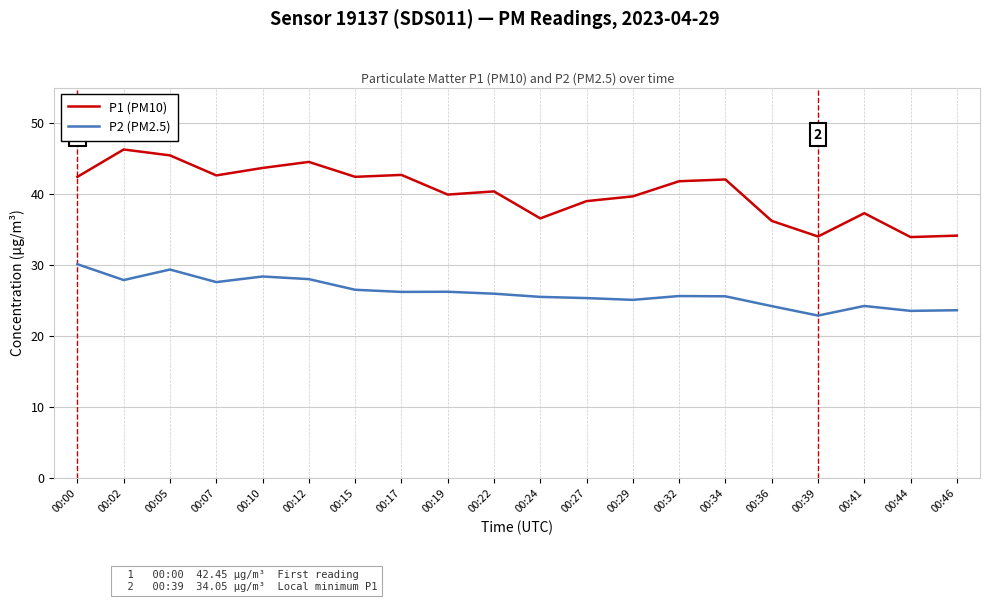

Which series has the widest spread of values?

P1 (PM10)